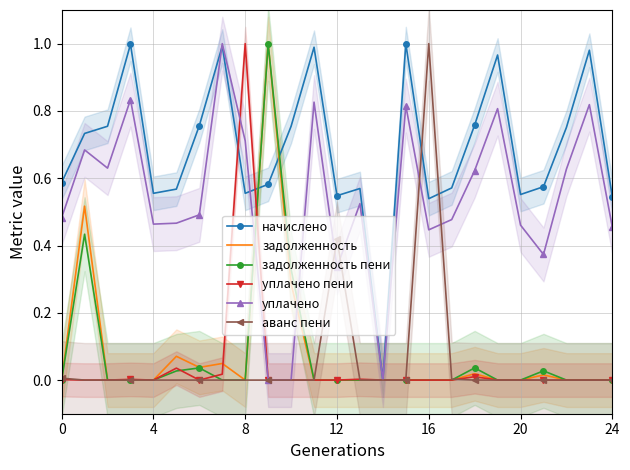

Reading left to right, extract all data points from this chart.

начислено: 0.6	0.7	0.8	1.0	0.6	0.6	0.8	1.0	0.6	0.6	0.8	1.0	0.5	0.6	0.0	1.0	0.5	0.6	0.8	1.0	0.6	0.6	0.8	1.0	0.5
задолженность: 0.0	0.5	0.0	0.0	0.0	0.1	0.0	0.0	0.0	1.0	0.3	0.0	0.0	0.0	0.0	0.0	0.0	0.0	0.0	0.0	0.0	0.0	0.0	0.0	0.0
задолженность пени: 0.0	0.4	0.0	0.0	0.0	0.0	0.0	0.0	0.0	1.0	0.3	0.0	0.0	0.0	0.0	0.0	0.0	0.0	0.0	0.0	0.0	0.0	0.0	0.0	0.0
уплачено пени: 0.0	0.0	0.0	0.0	0.0	0.0	0.0	0.0	1.0	0.0	0.0	0.0	0.0	0.0	0.0	0.0	0.0	0.0	0.0	0.0	0.0	0.0	0.0	0.0	0.0
уплачено: 0.5	0.7	0.6	0.8	0.5	0.5	0.5	1.0	0.7	0.0	0.0	0.8	0.3	0.5	0.0	0.8	0.4	0.5	0.6	0.8	0.5	0.4	0.6	0.8	0.5
аванс пени: 0.0	0.0	0.0	0.0	0.0	0.0	0.0	0.0	0.0	0.0	0.0	0.0	0.4	0.0	0.0	0.0	1.0	0.0	0.0	0.0	0.0	0.0	0.0	0.0	0.0